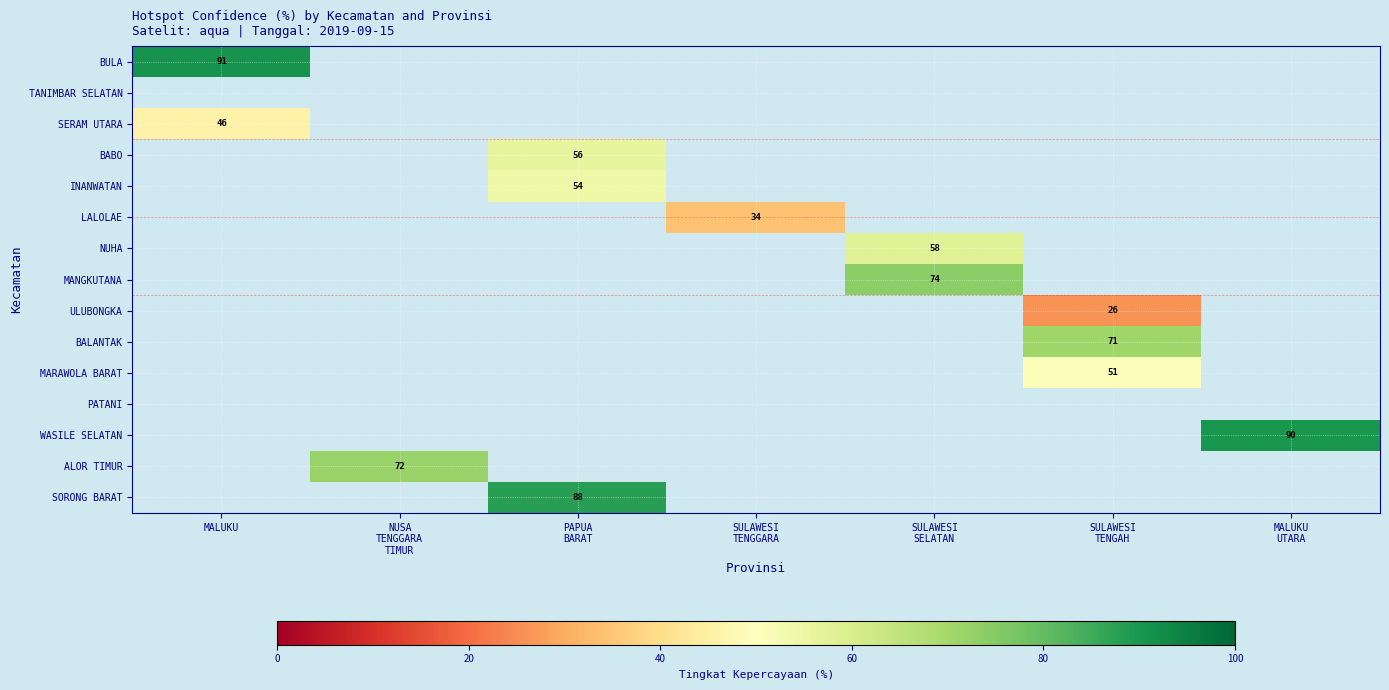

Count the number of categories in the chart.

7